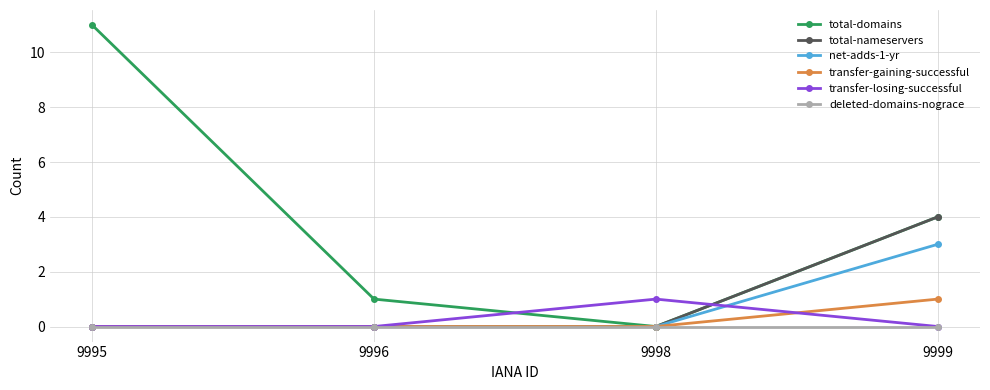

List the labels in order of total-domains value, smallest first.

9998, 9996, 9999, 9995